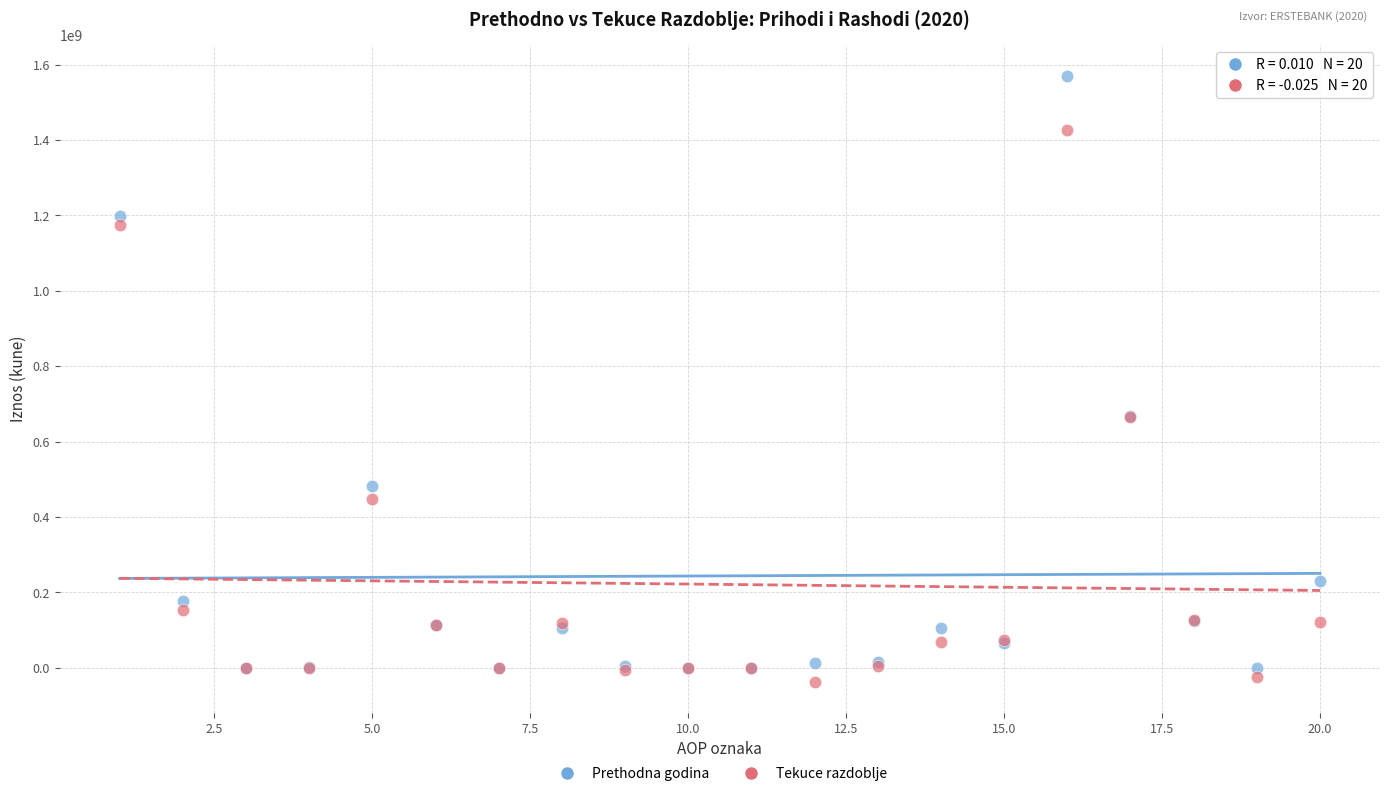

What is the X range (max minus min) for the scatter plot?

19